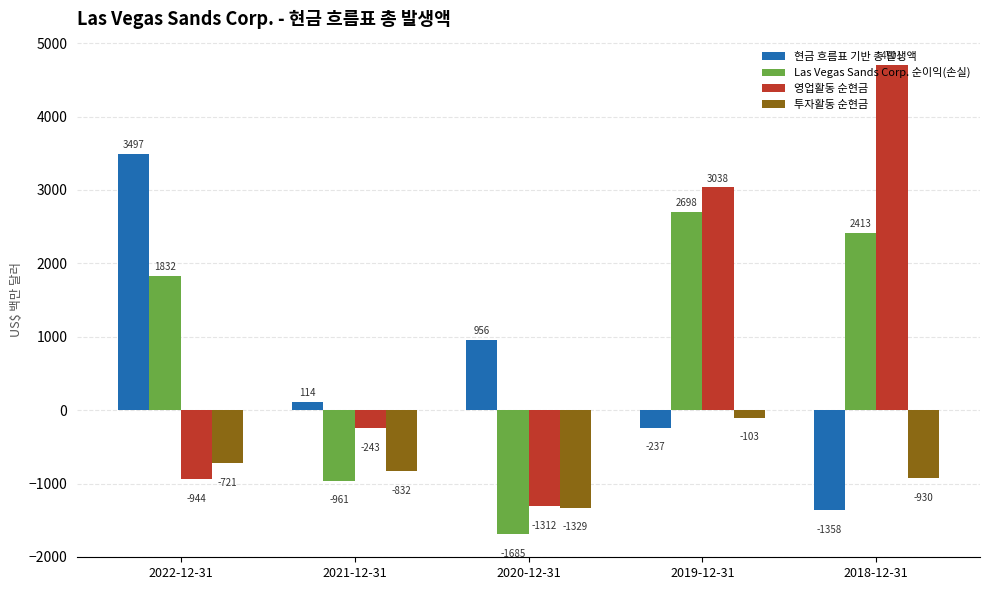

What is the difference between the 투자활동 순현금 values at 2020-12-31 and 2021-12-31?

497